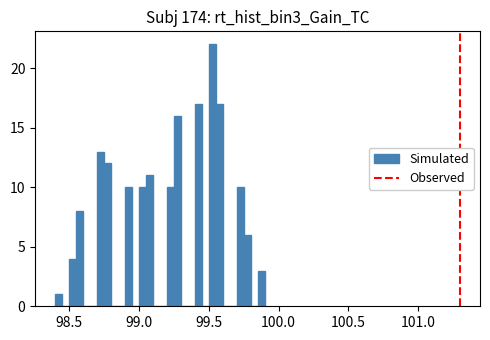

Around what value on the x-axis is the tallest bar? Give the approximate position of its centre, as read against the axis.

99.55